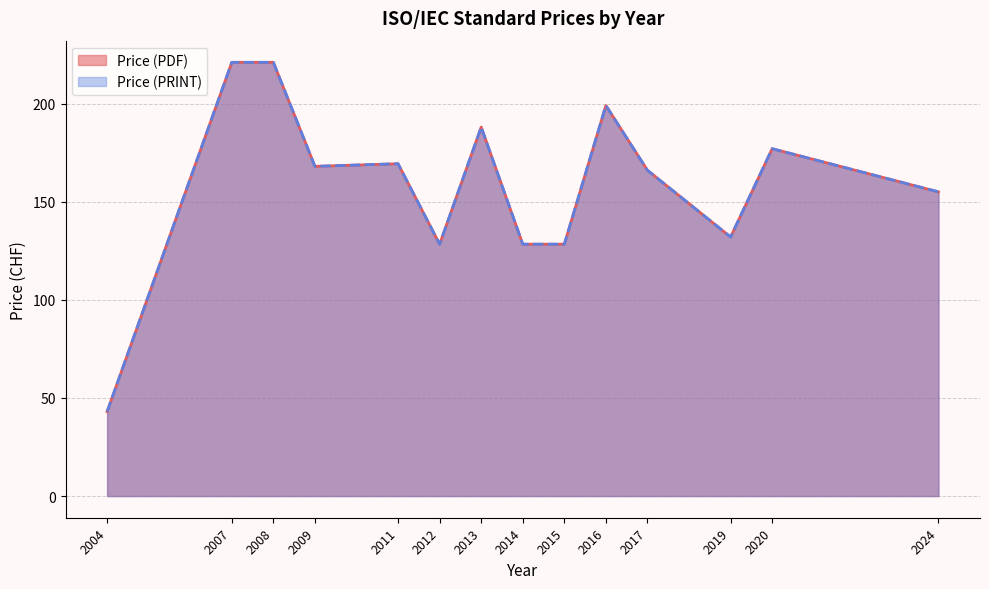

Does the chart display data point markers on the line(s)?

No